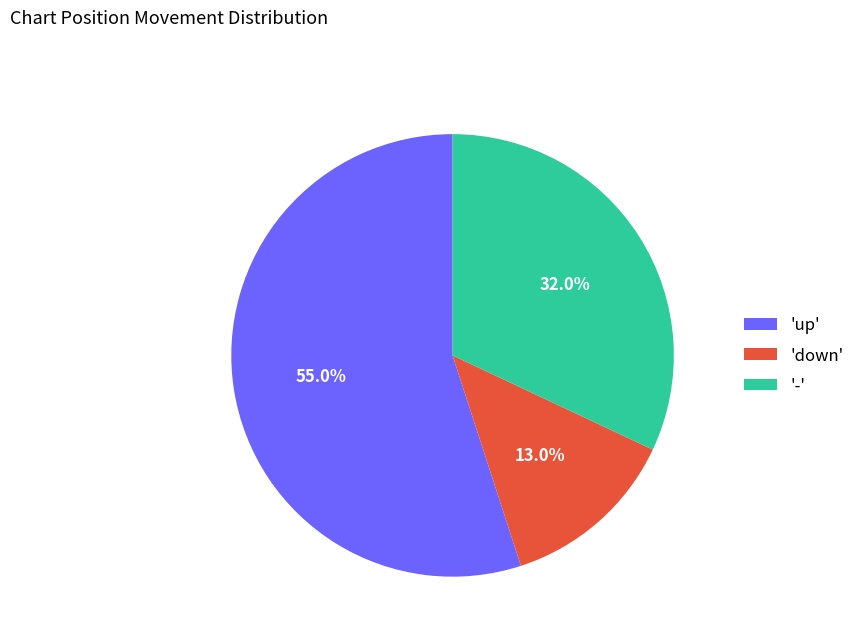

Which category has the smallest portion of the pie?

'down'